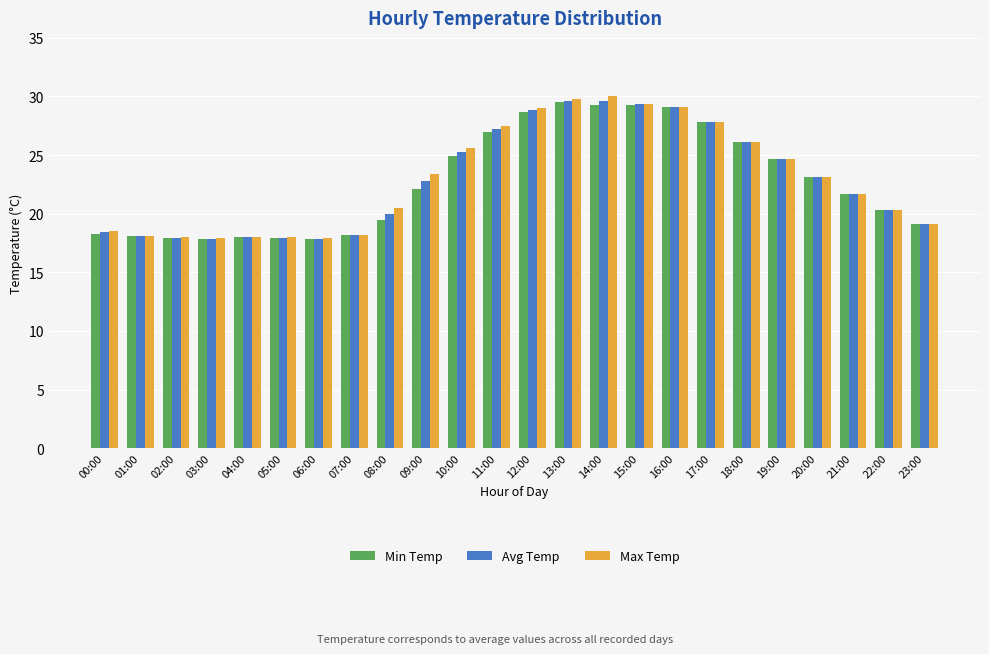

What is the greatest value displayed?

30.0